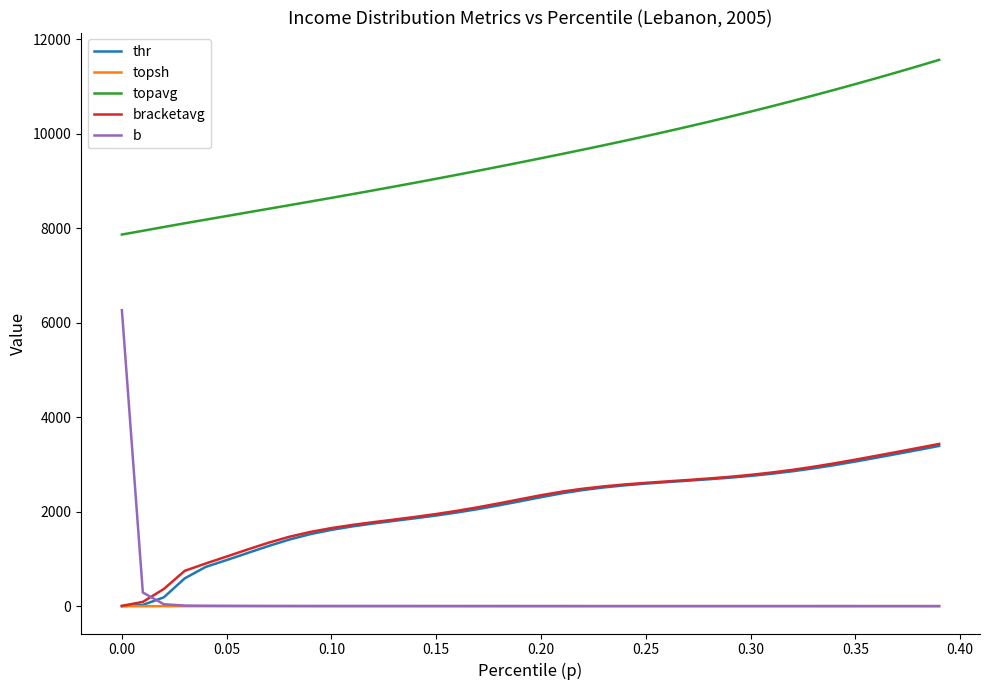

Which series has the widest spread of values?

b